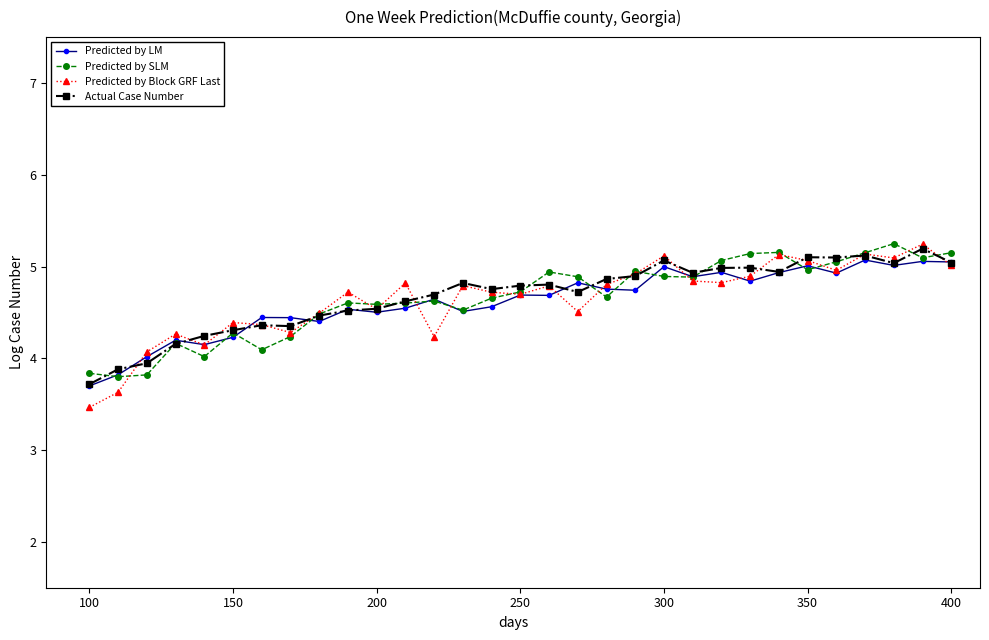

What is the minimum value for Predicted by Block GRF Last?

3.5